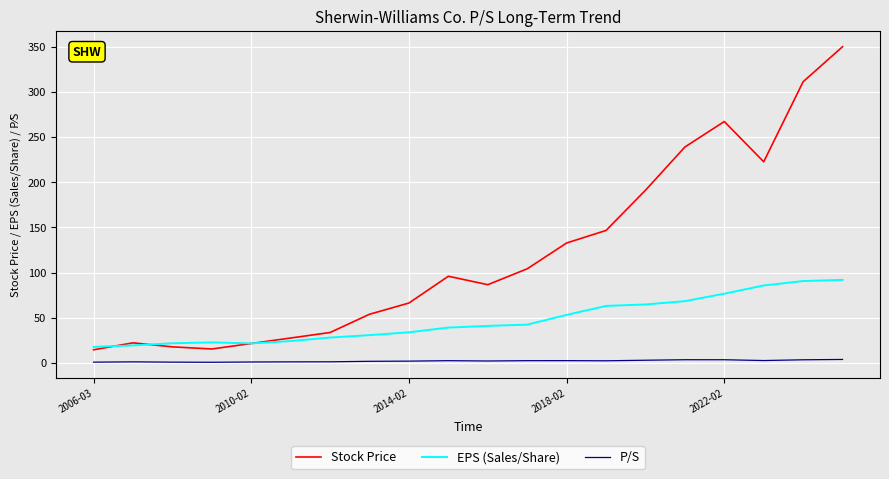

Rank the series by their maximum value, from highest to lowest.

Stock Price, EPS (Sales/Share), P/S